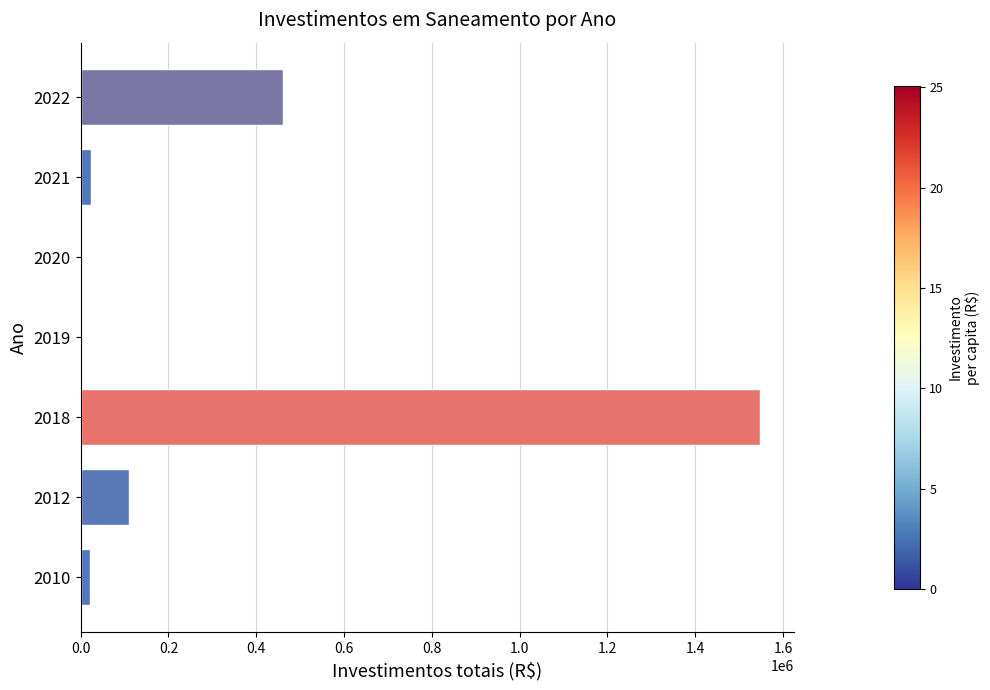

The value at 2019 is 1043344.4. True or false?

False